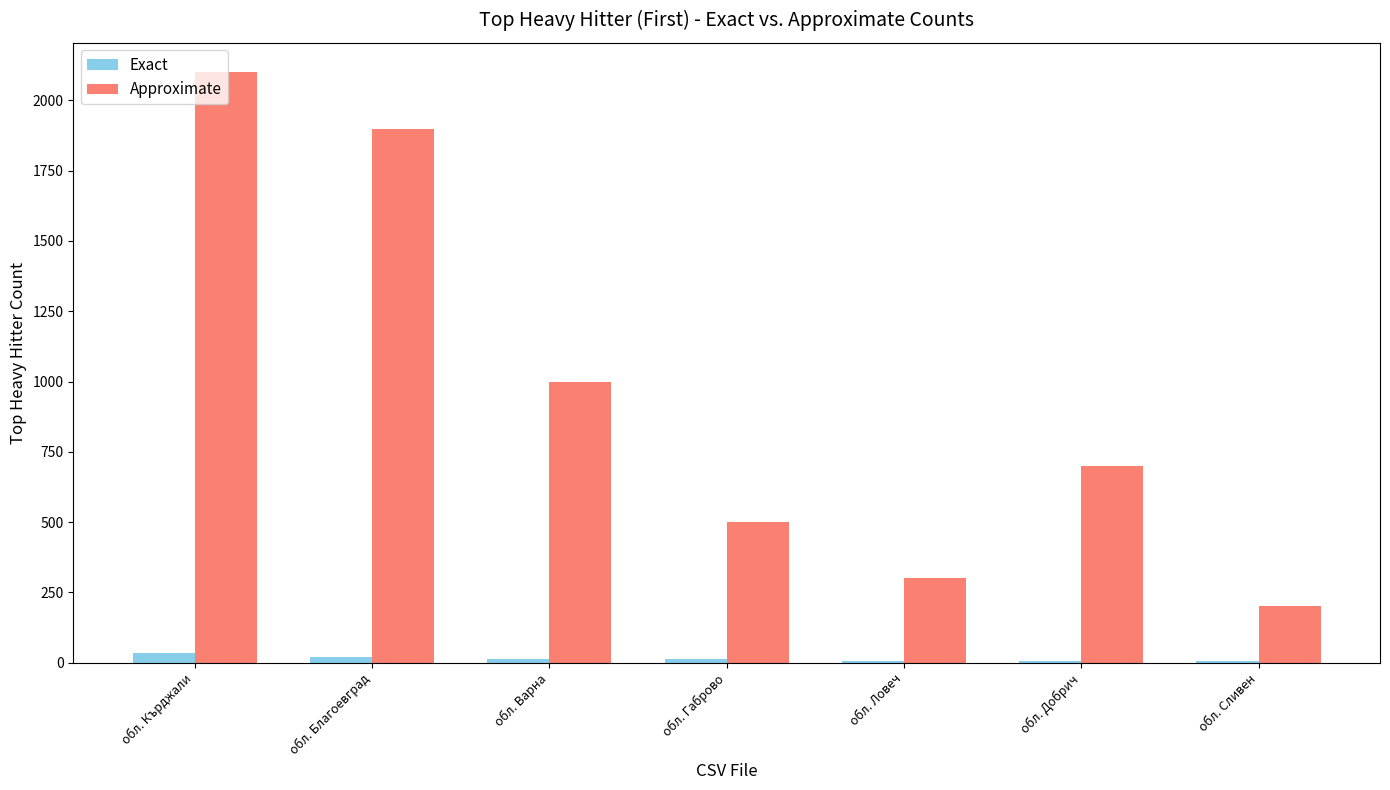

Is it true that Approximate equals 200 at обл. Сливен?

True